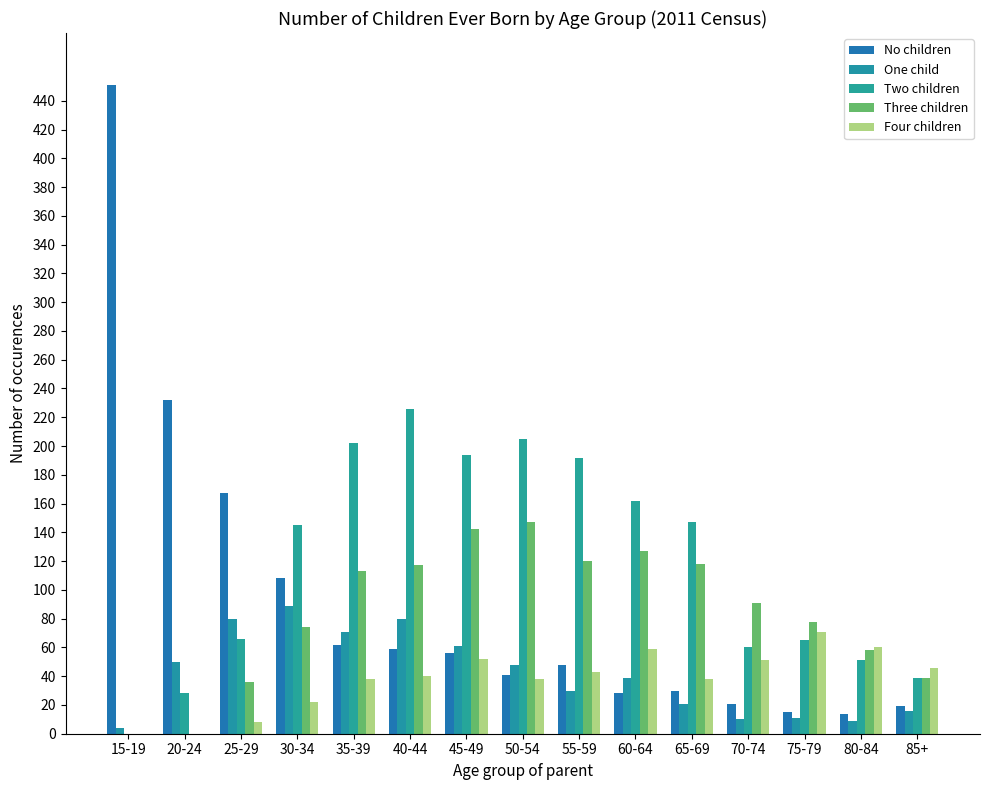

What are all the series names shown in the legend?

No children, One child, Two children, Three children, Four children